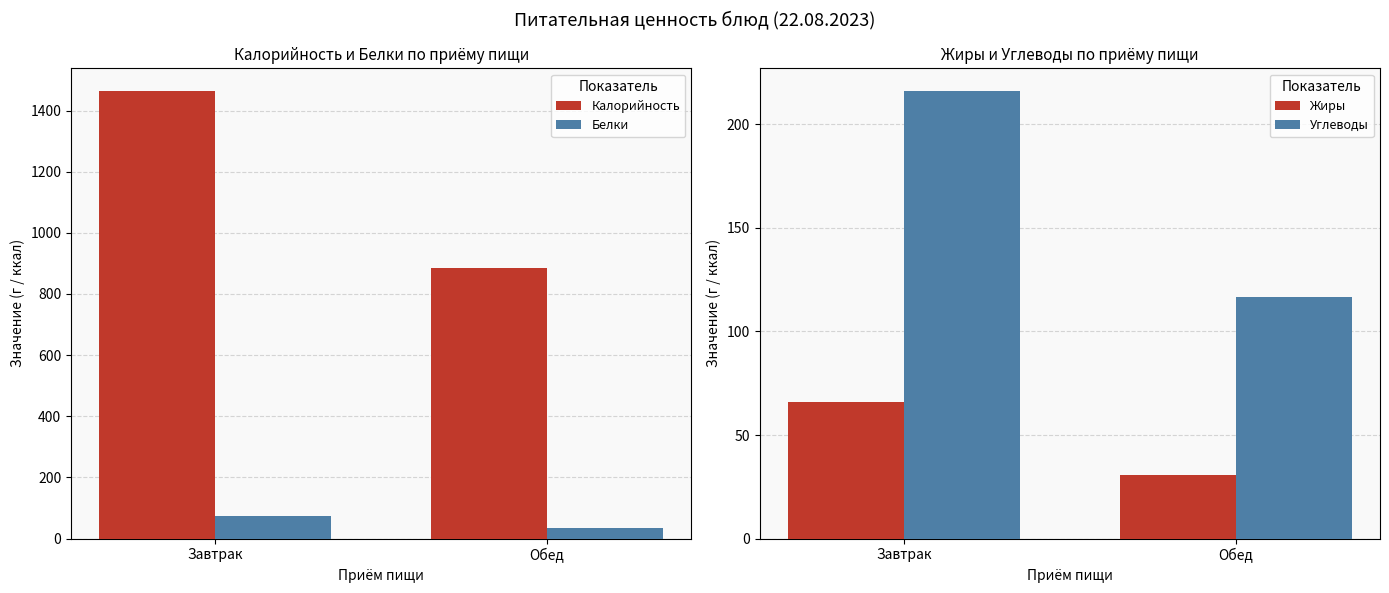

Read the Углеводы value at Завтрак.

216.2